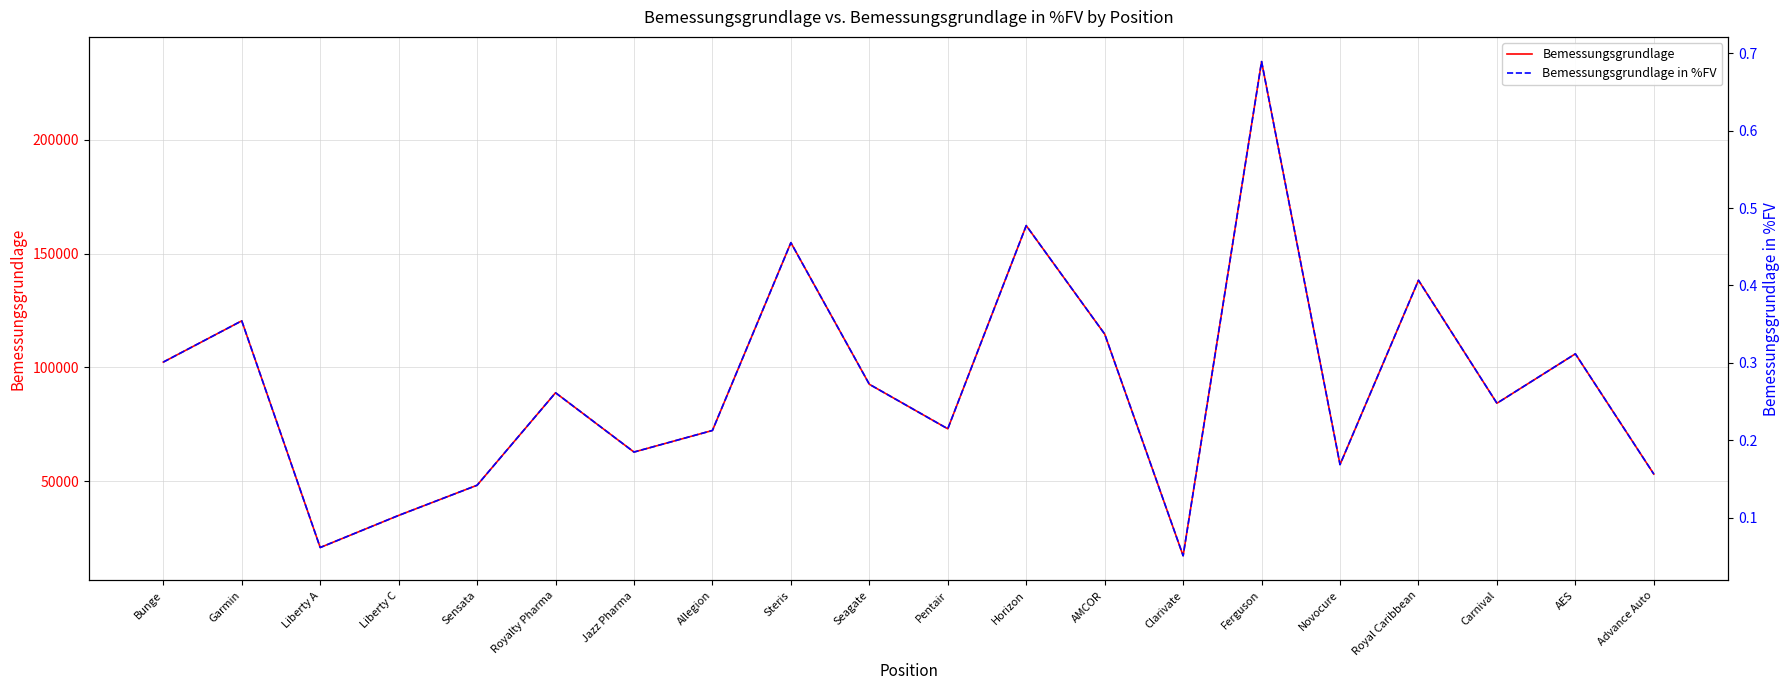

True or false: Bemessungsgrundlage and Bemessungsgrundlage in %FV cross at least once.

False